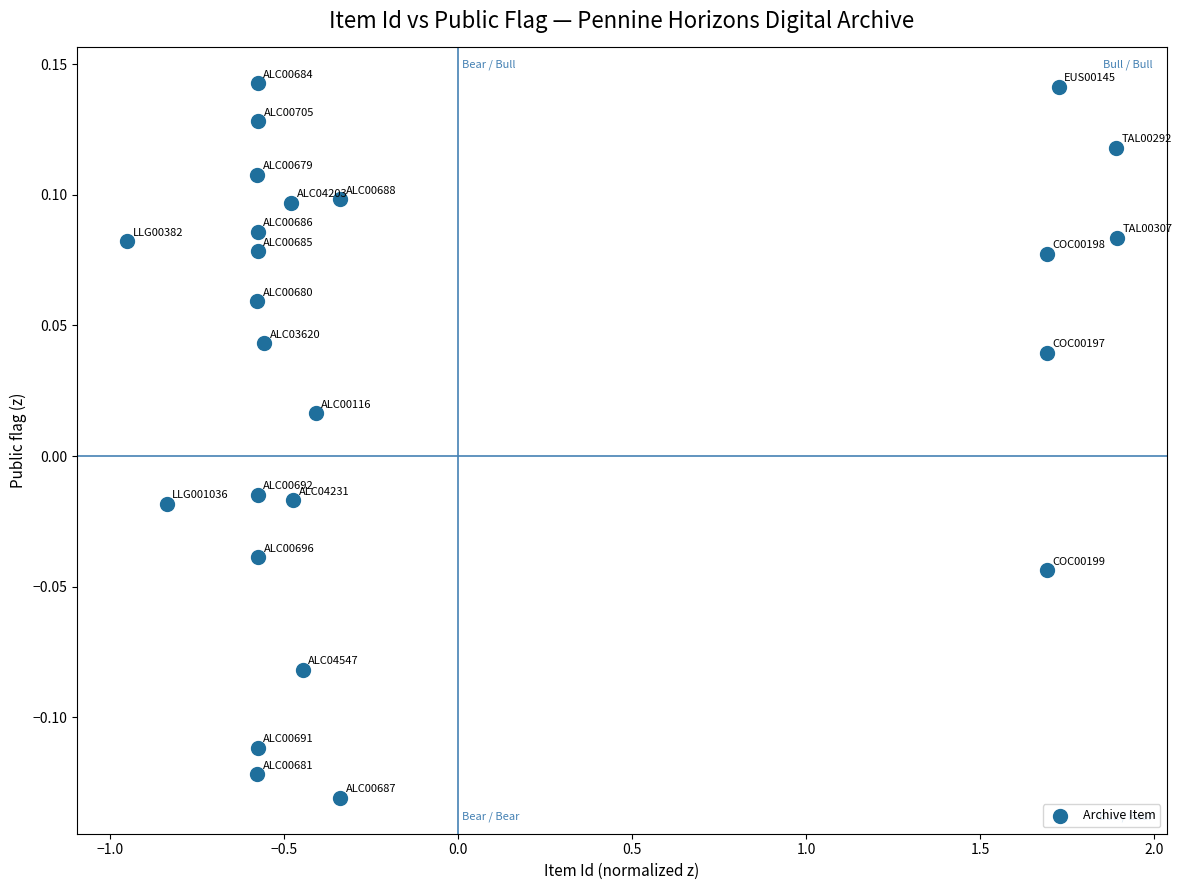

What is the range of X values (max minus min)?

2.8